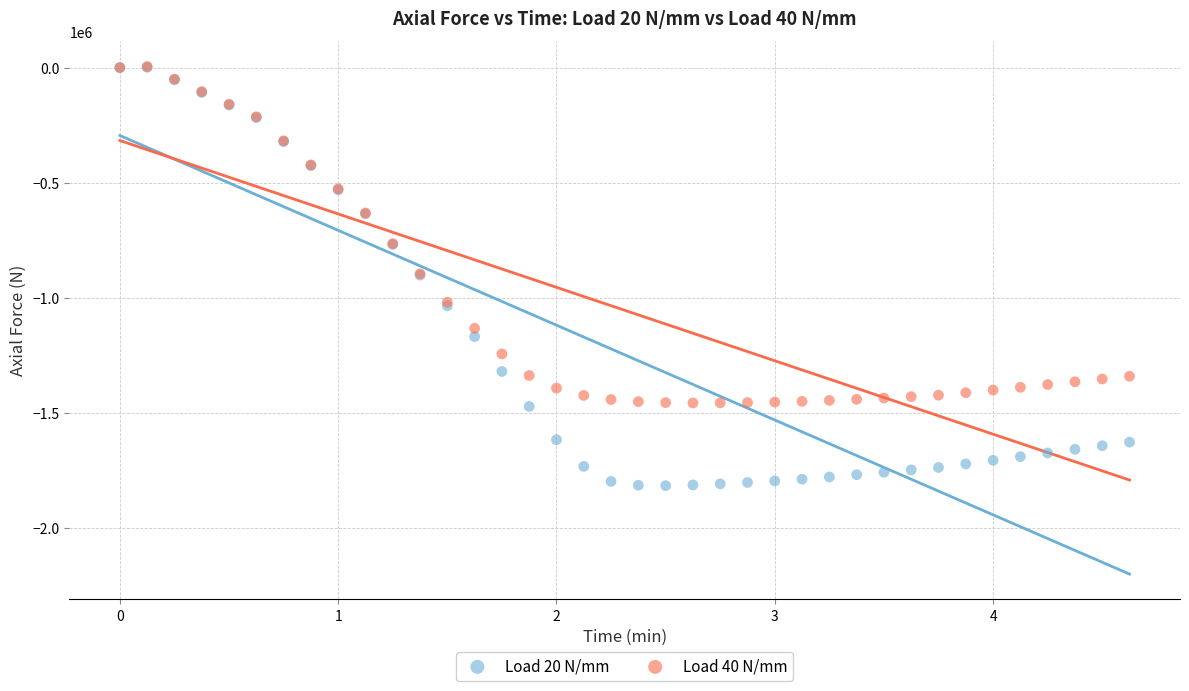

What are all the series names shown in the legend?

Load 20 N/mm, Load 40 N/mm